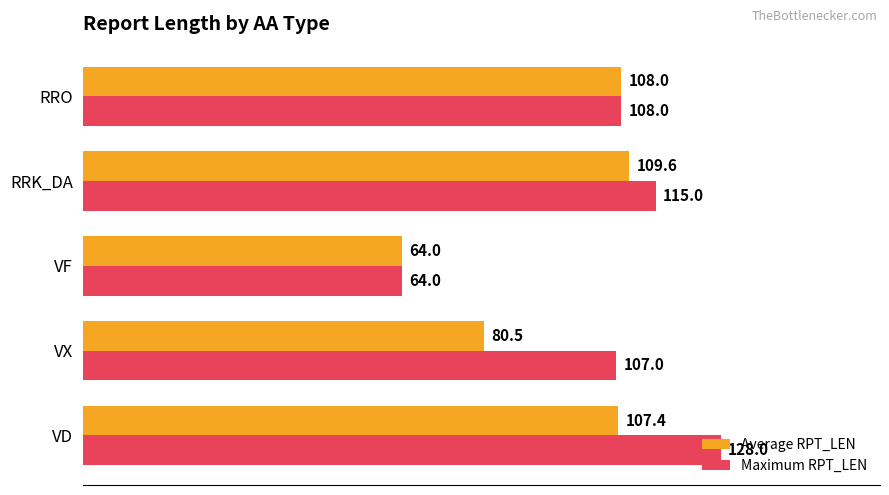

Rank the series by their maximum value, from highest to lowest.

Maximum RPT_LEN, Average RPT_LEN